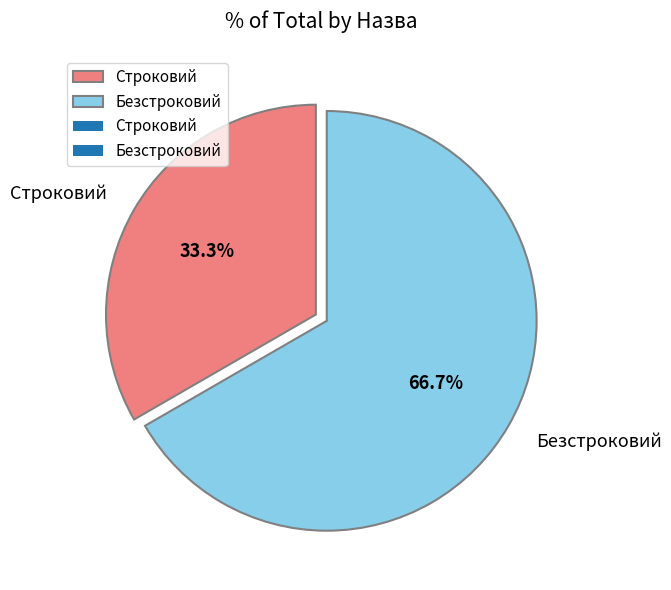

Is there a majority slice in this chart?

Yes